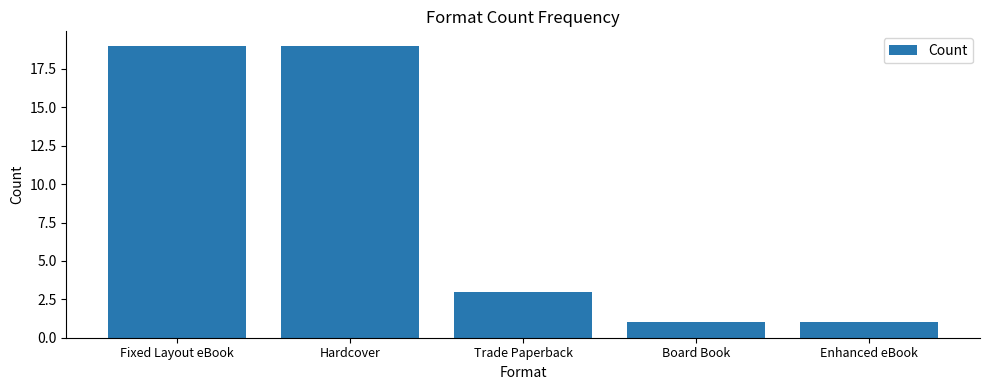

Read the value at Hardcover.

19